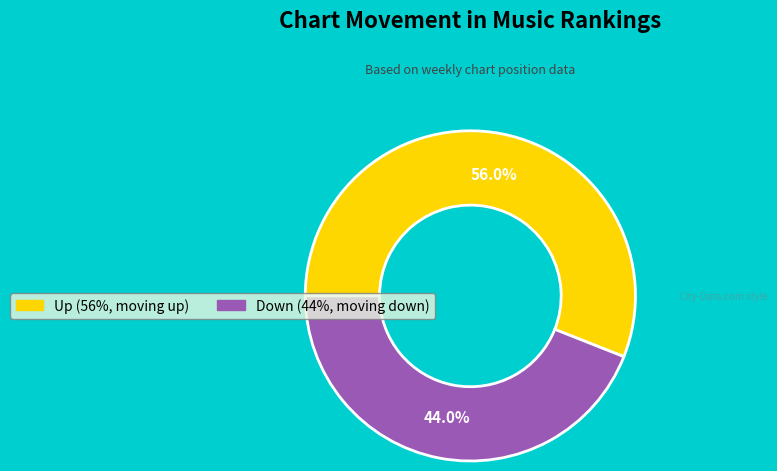

Does any single category account for the majority?

Yes